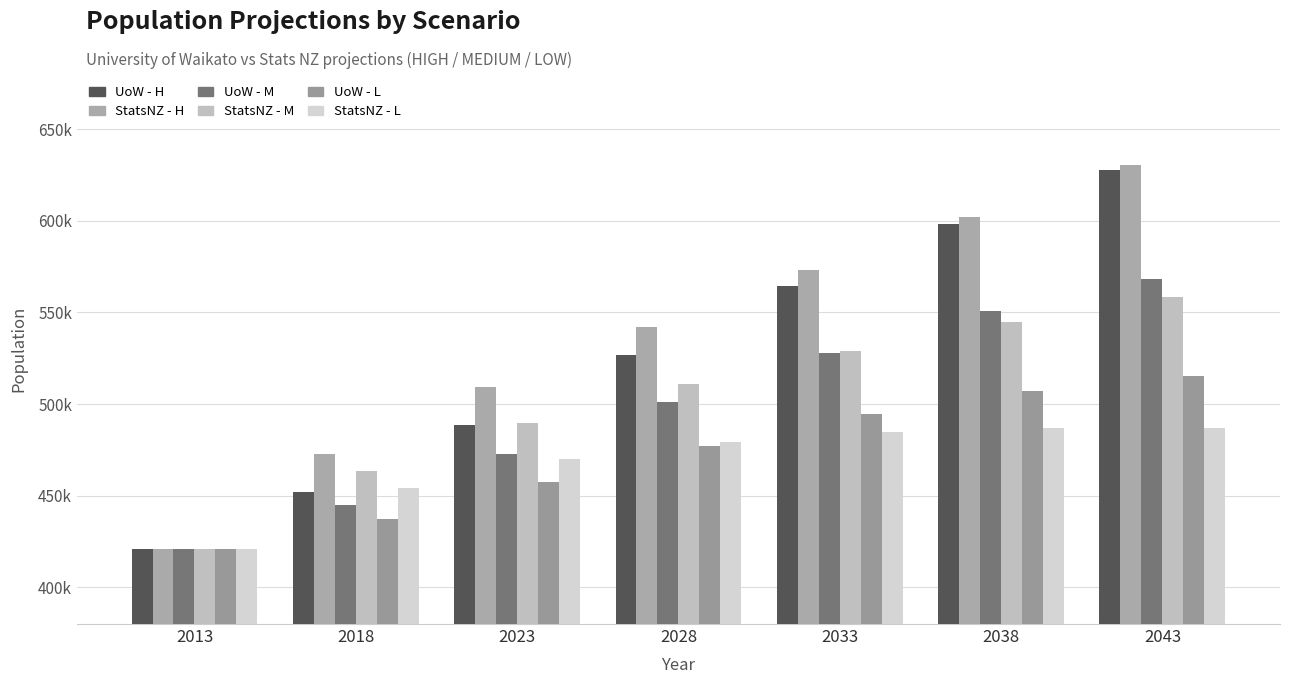

Which series changed the most between 2013 and 2028?

StatsNZ - H